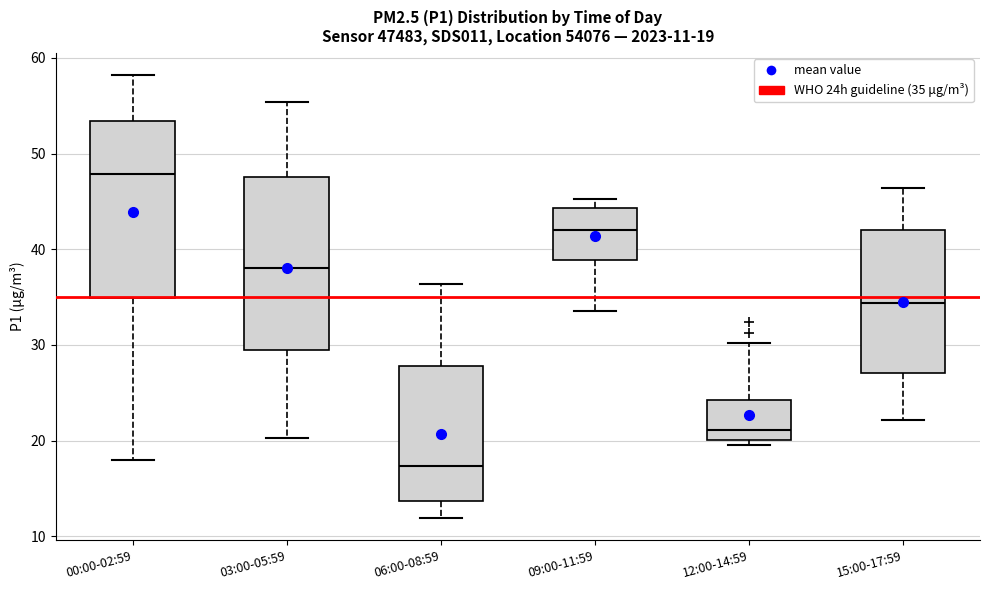

Which box has the highest median line?

00:00-02:59